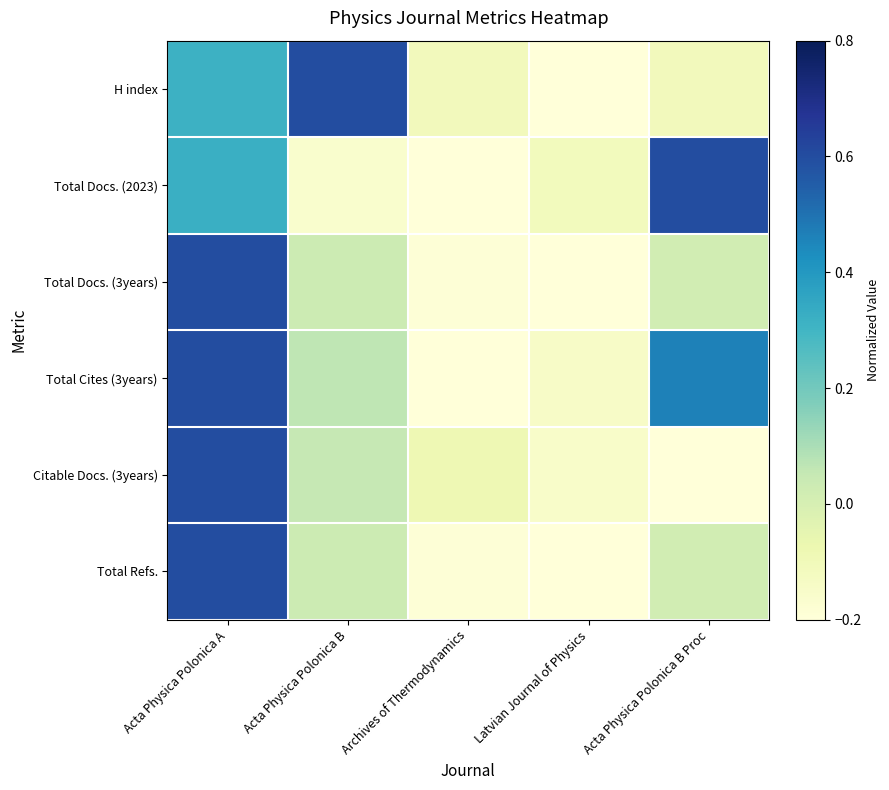

What is the spread (max minus min) of values at Latvian Journal of Physics?

0.1